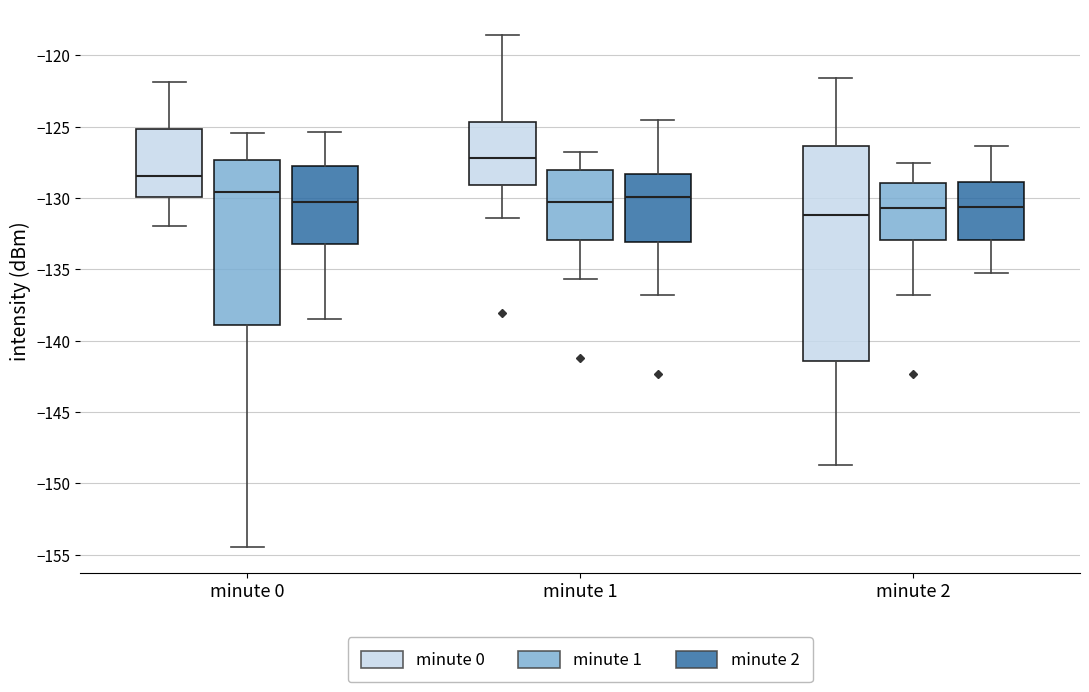

Where does the upper whisker of the box for minute 0 (minute 1) end on the y-axis? The values are not printed on the chart, so give them approximately, as read against the axis.

-125.5